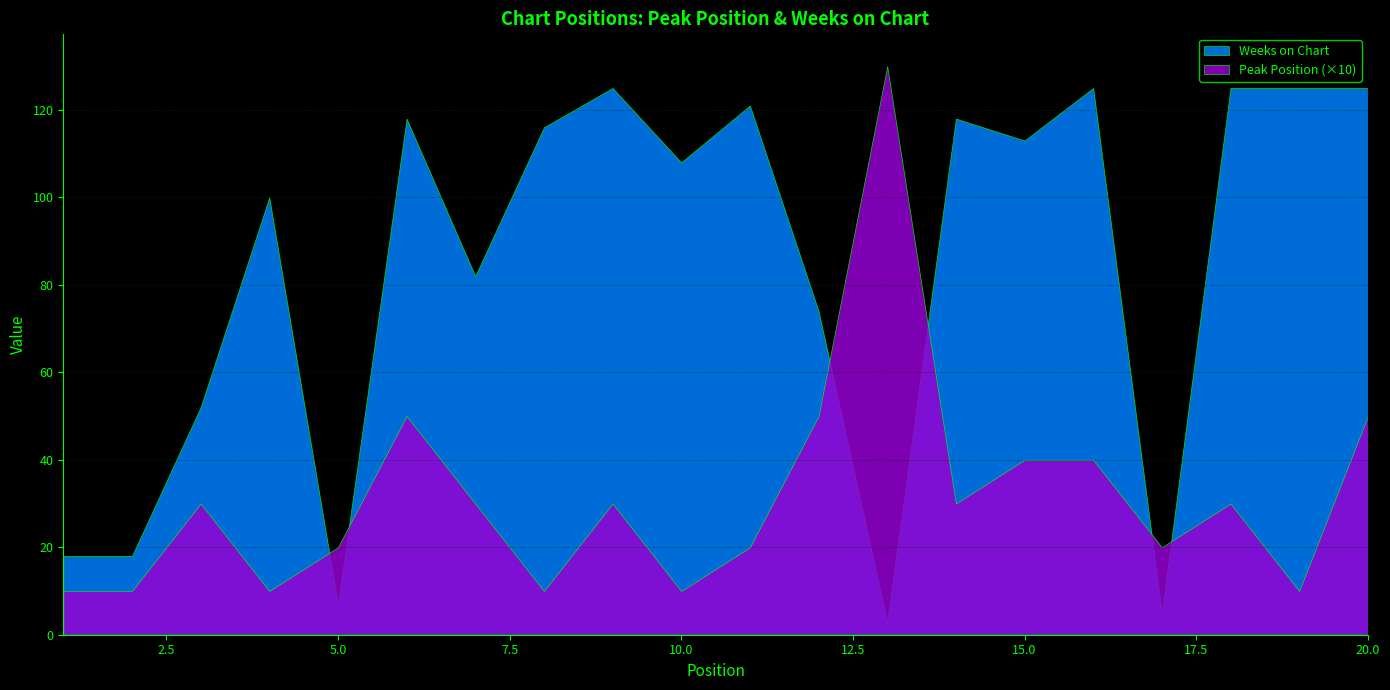

Which series has the widest spread of values?

Weeks on Chart